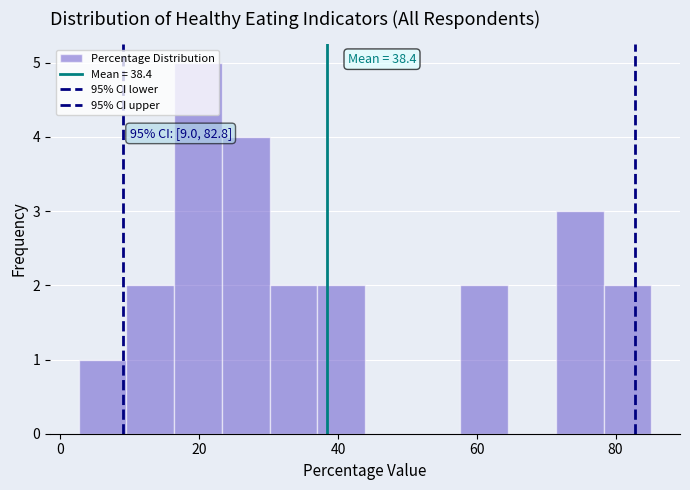

Read against the x-axis, roughly where is the centre of the tallest bar?

20